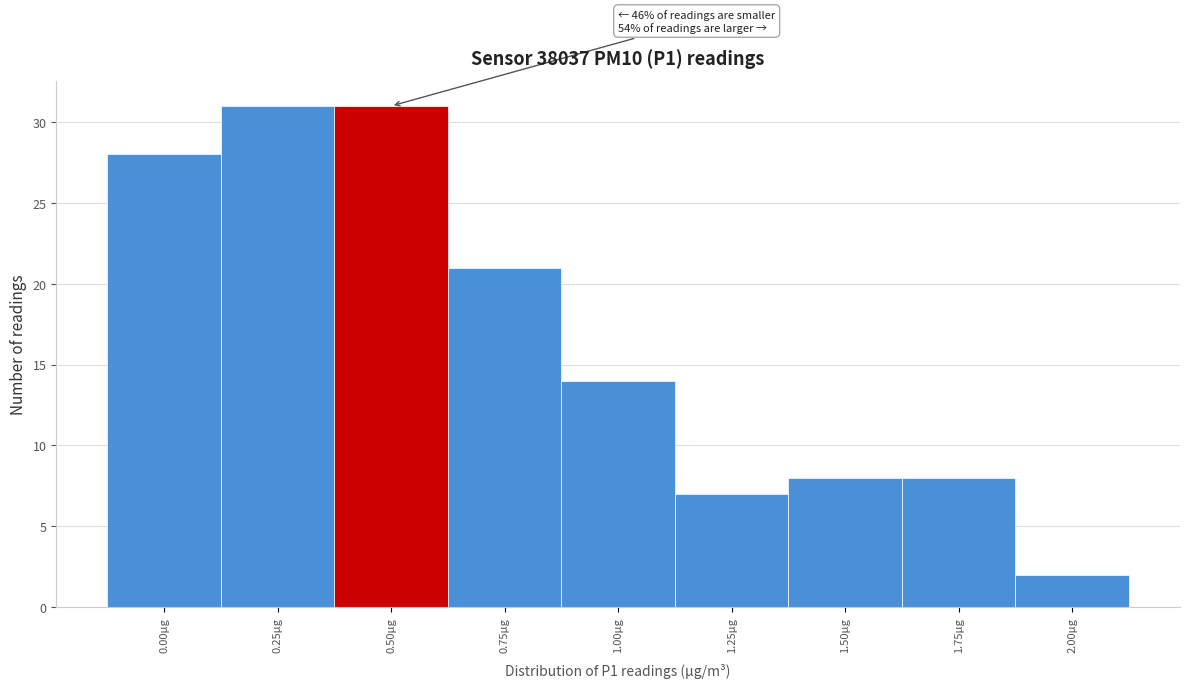

Reading right to left, extract all data points from this chart.

2	8	8	7	14	21	31	31	28